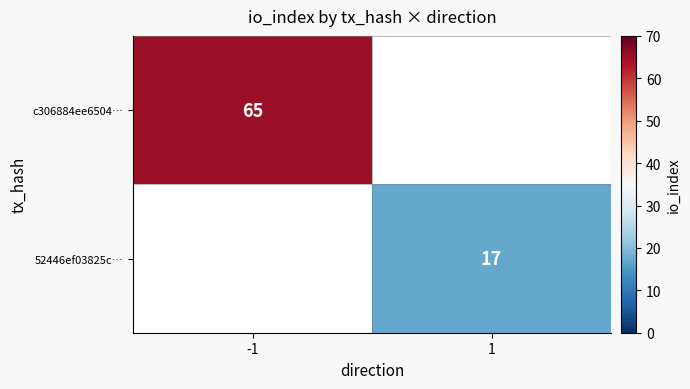

At which category does the chart reach its minimum across all series?

1